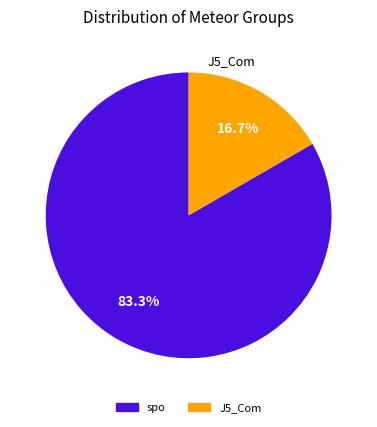

To the nearest percent, what portion does spo represent?

83%